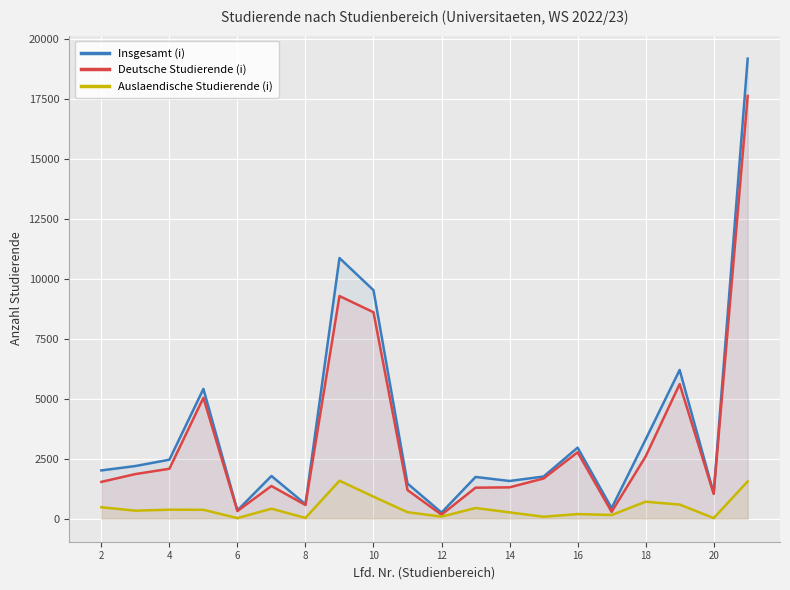

Rank the series by their maximum value, from lowest to highest.

Auslaendische Studierende (i), Deutsche Studierende (i), Insgesamt (i)